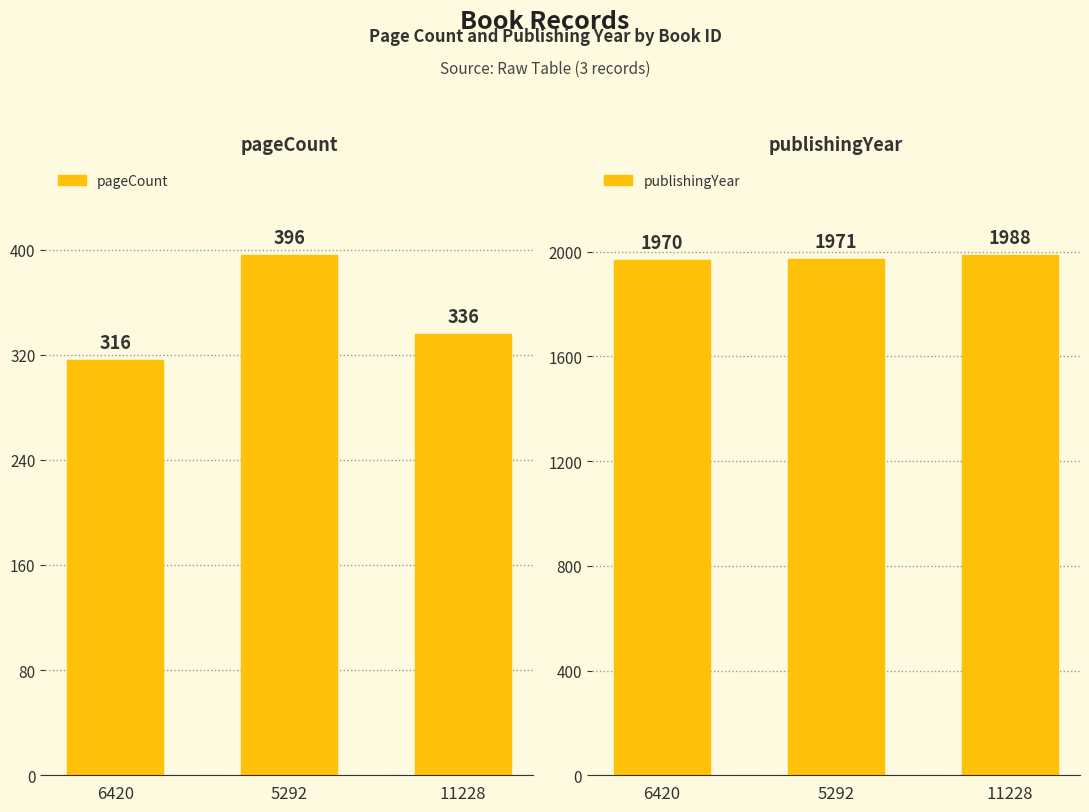

Reading right to left, extract all data points from this chart.

pageCount: 11228=336	5292=396	6420=316
publishingYear: 11228=1988	5292=1971	6420=1970